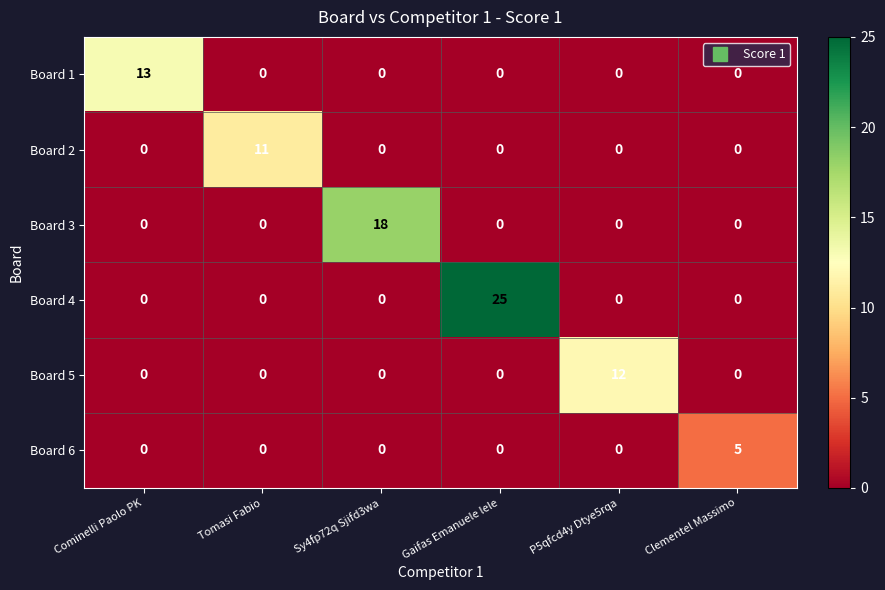

How many series are shown in this chart?

6